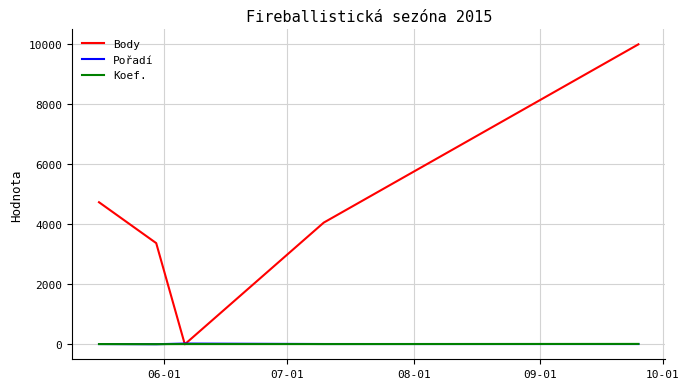

Is this an area chart (filled region under the line)?

No